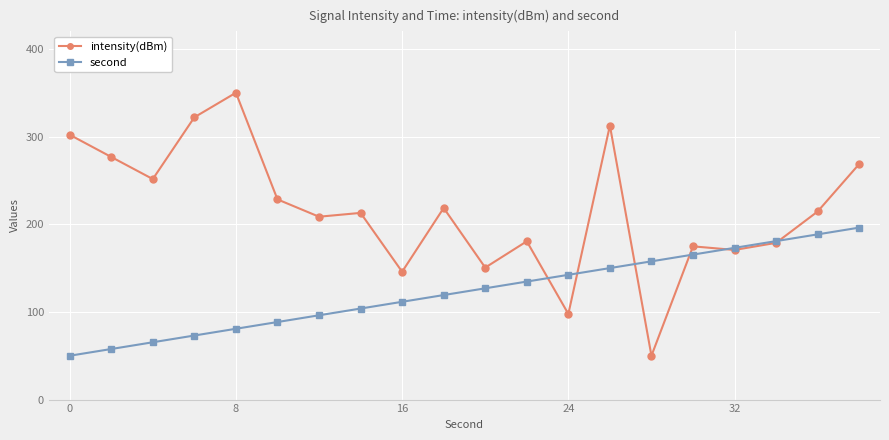

What is the maximum value for second?

196.2